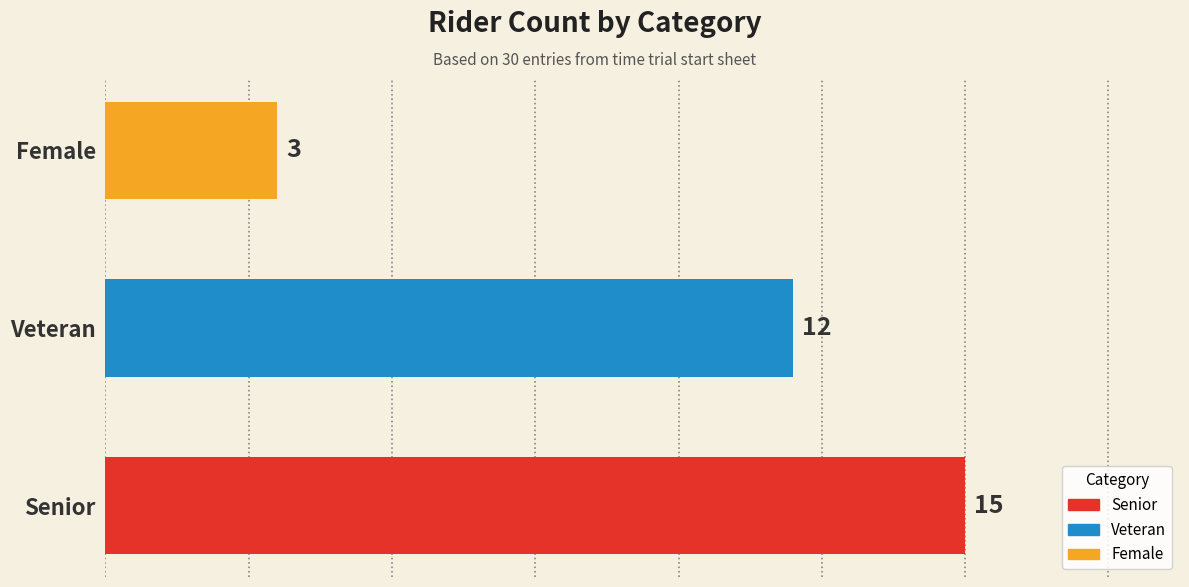

Rank the categories by value from highest to lowest.

Senior, Veteran, Female